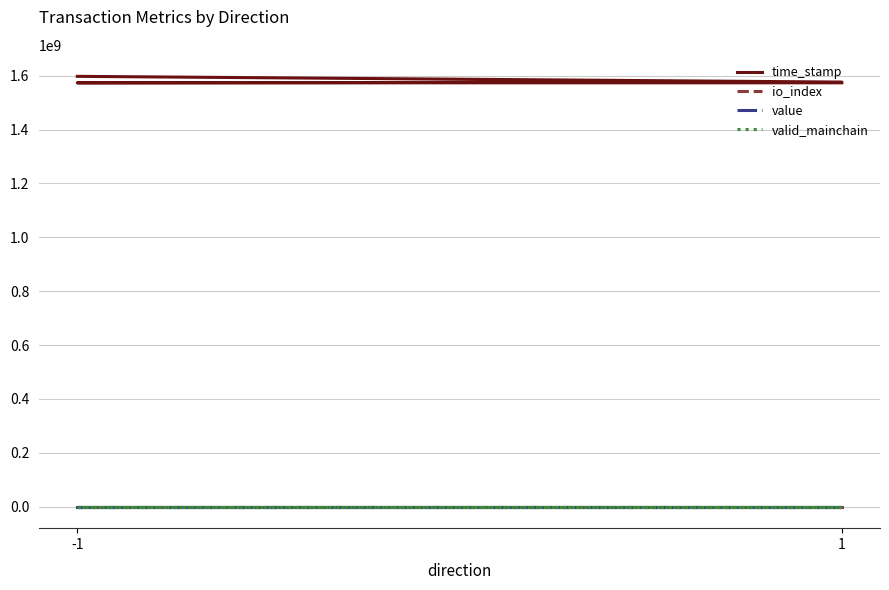

What is the sum of all valid_mainchain values?

4.0